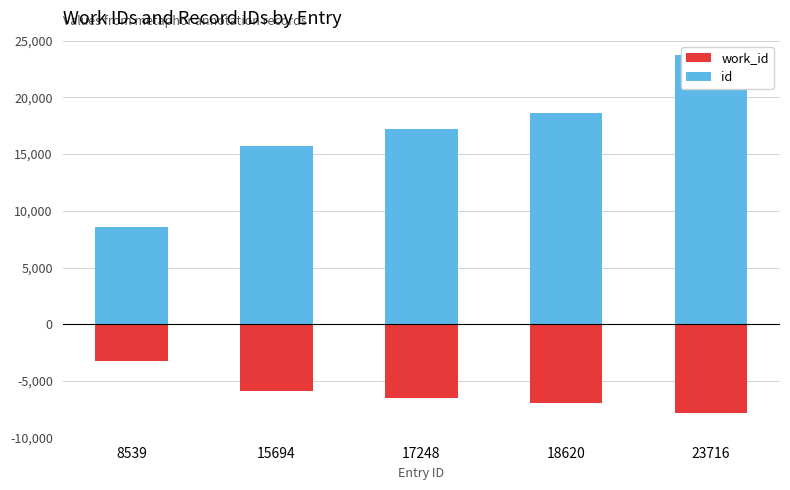

What is the difference between the highest and lowest values at 8539?

11817